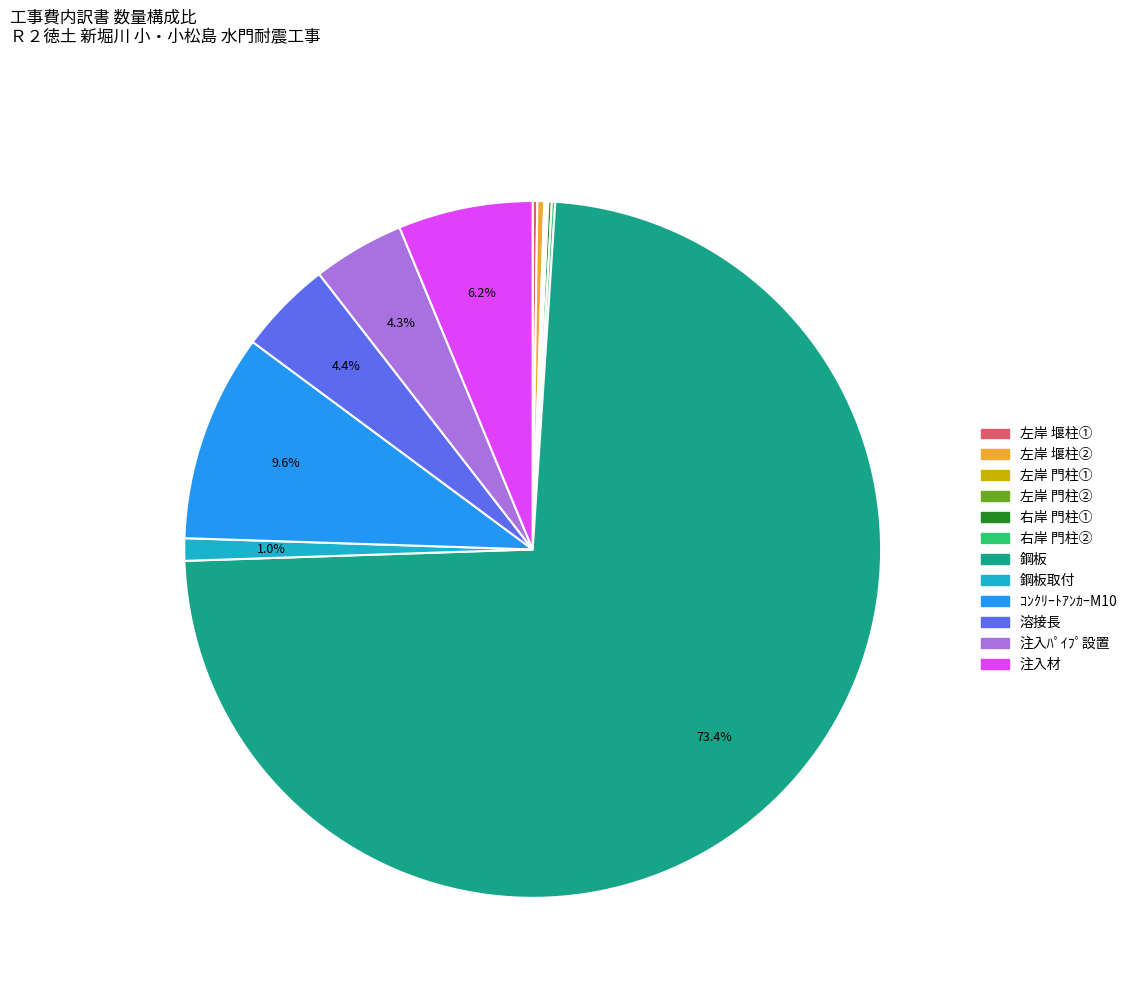

Is there any slice that represents more than half of the pie?

Yes